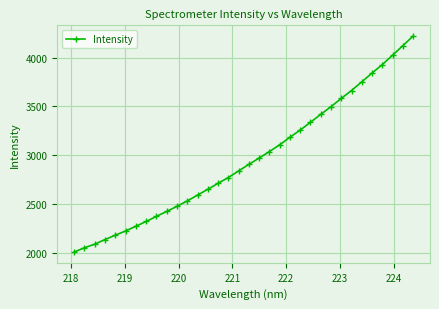

What is the value of the 31st point from the left?

3928.8